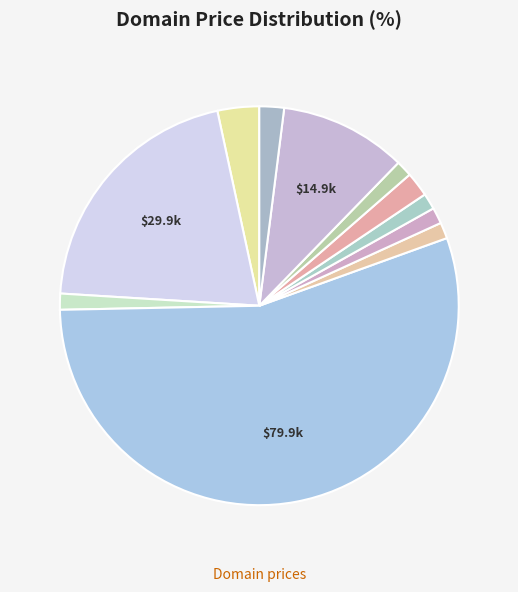

What is the smallest slice in the pie chart?

LaPremierePierre.com